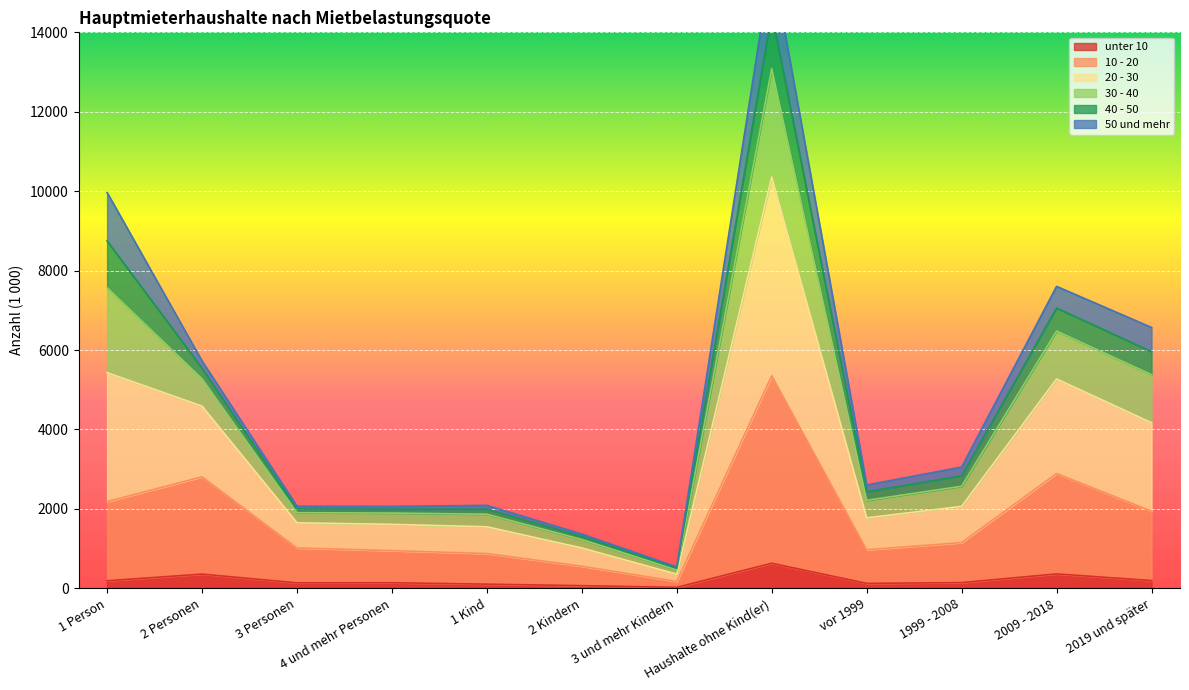

How many values in the 10 - 20 series exceed 1151?

5